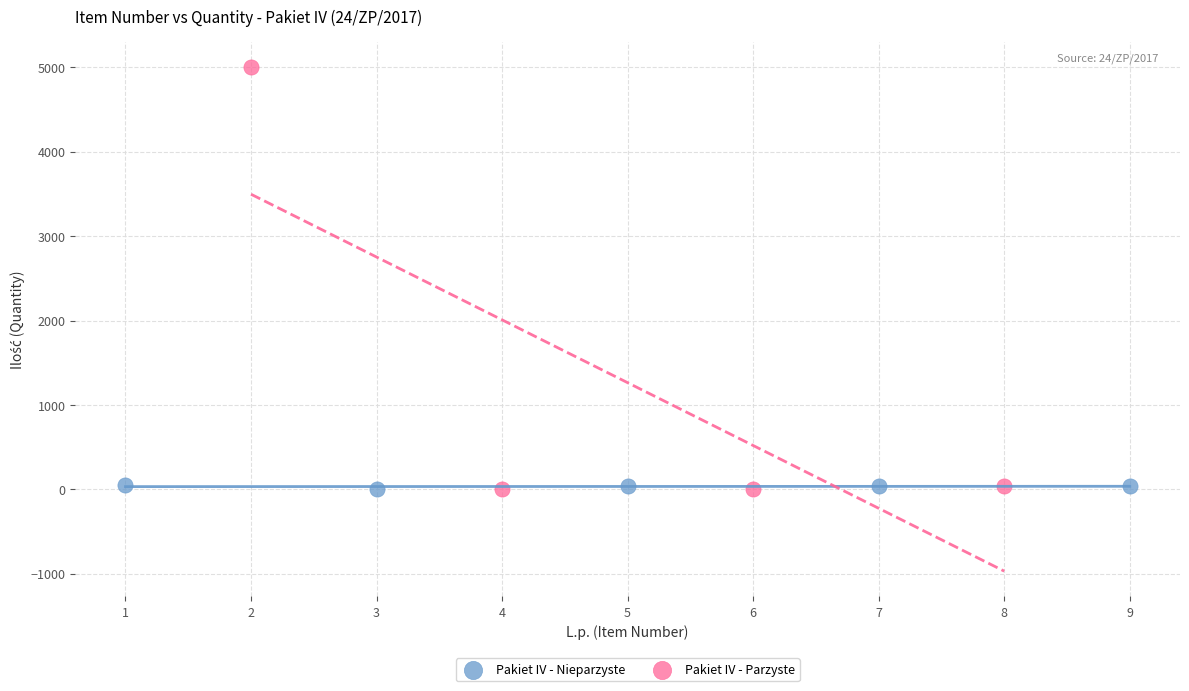

Which series reaches the maximum Y coordinate?

Pakiet IV - Parzyste